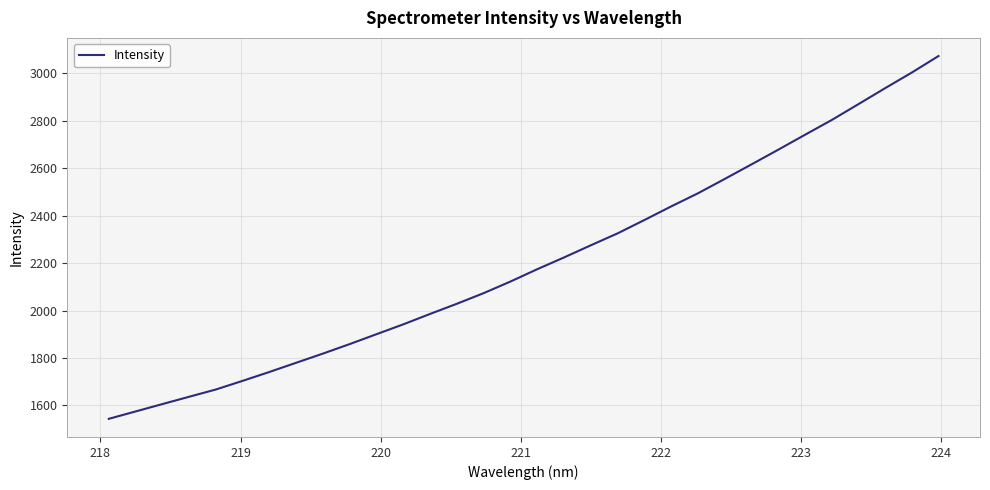

What is the difference between the maximum and minimum values?

1530.5